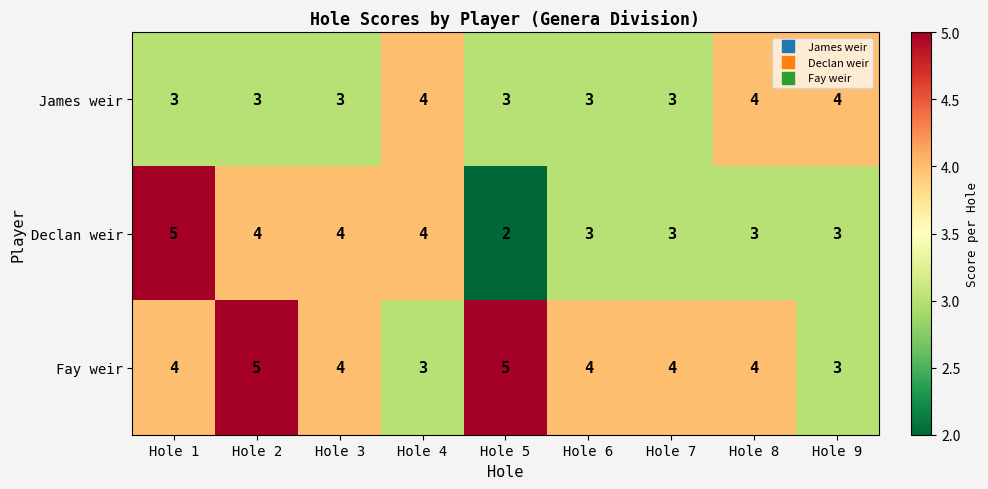

Where does the Declan weir series first go above 3?

Hole 1